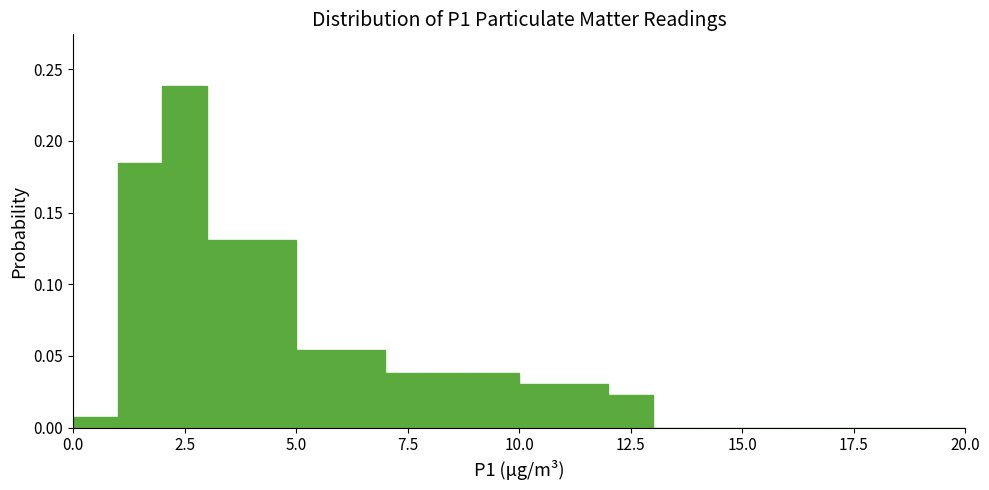

Read against the x-axis, roughly where is the centre of the tallest bar?

2.5